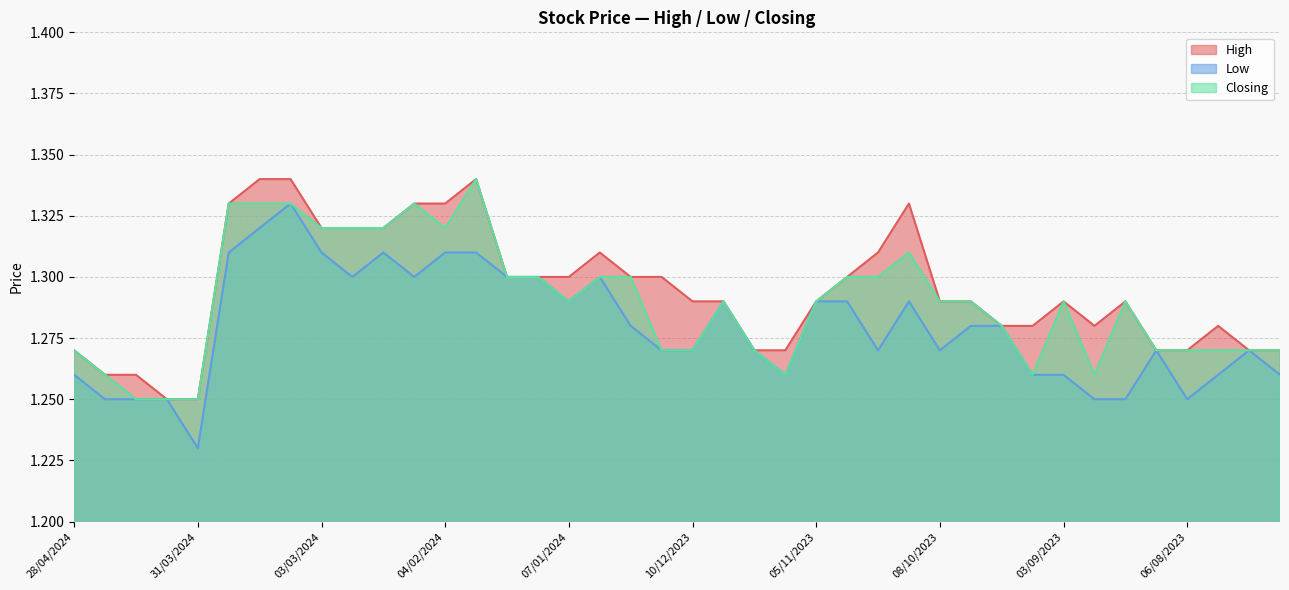

Reading left to right, list all the values displayed in this chart.

High: 1.3	1.3	1.3	1.2	1.2	1.3	1.3	1.3	1.3	1.3	1.3	1.3	1.3	1.3	1.3	1.3	1.3	1.3	1.3	1.3	1.3	1.3	1.3	1.3	1.3	1.3	1.3	1.3	1.3	1.3	1.3	1.3	1.3	1.3	1.3	1.3	1.3	1.3	1.3	1.3
Low: 1.3	1.2	1.2	1.2	1.2	1.3	1.3	1.3	1.3	1.3	1.3	1.3	1.3	1.3	1.3	1.3	1.3	1.3	1.3	1.3	1.3	1.3	1.3	1.3	1.3	1.3	1.3	1.3	1.3	1.3	1.3	1.3	1.3	1.2	1.2	1.3	1.2	1.3	1.3	1.3
Closing: 1.3	1.3	1.2	1.2	1.2	1.3	1.3	1.3	1.3	1.3	1.3	1.3	1.3	1.3	1.3	1.3	1.3	1.3	1.3	1.3	1.3	1.3	1.3	1.3	1.3	1.3	1.3	1.3	1.3	1.3	1.3	1.3	1.3	1.3	1.3	1.3	1.3	1.3	1.3	1.3